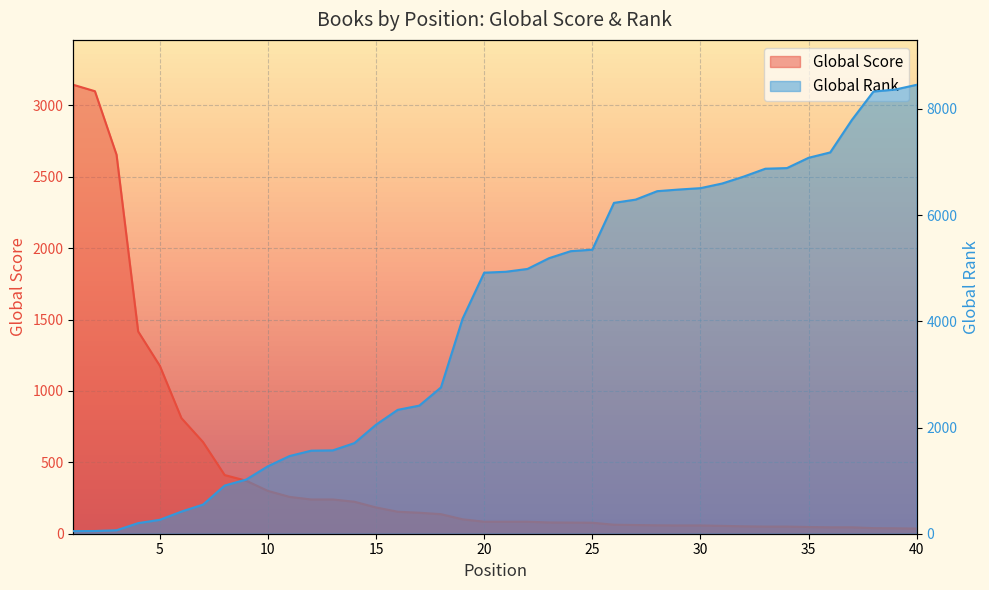

Between 6 and 36, which series saw the biggest shift?

Global Rank